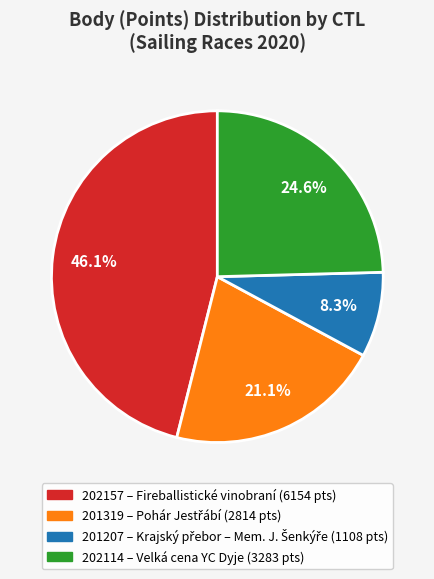

How many segments does this pie chart have?

4